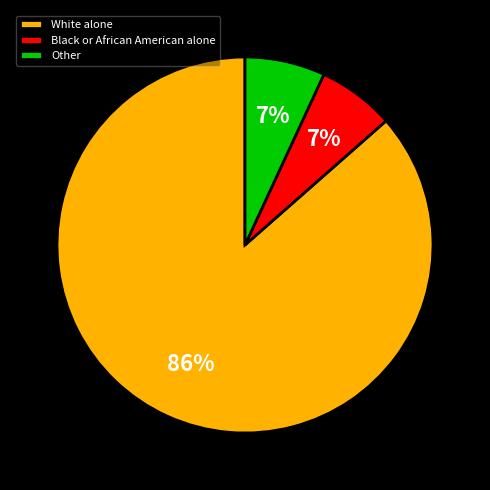

True or false: Black or African American alone accounts for 1% of the total.

False